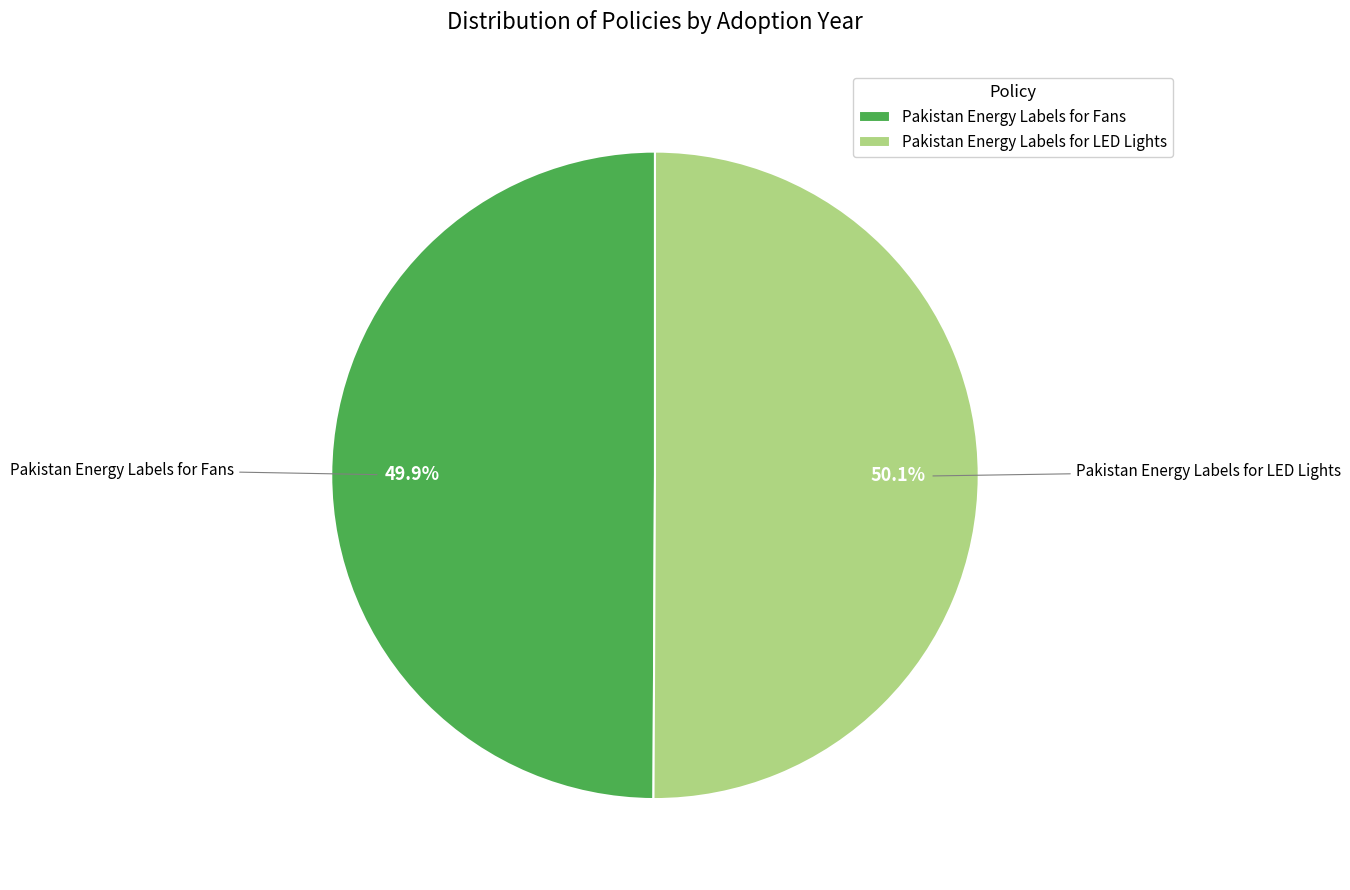

What portion of the pie excludes Pakistan Energy Labels for LED Lights?

49.9%